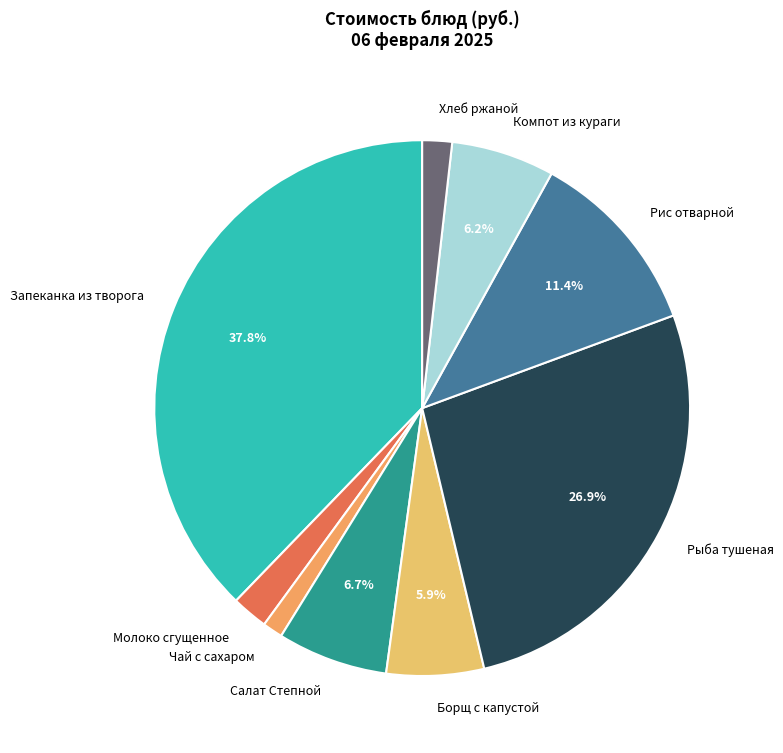

To the nearest percent, what percentage of the pie is Чай с сахаром?

1%